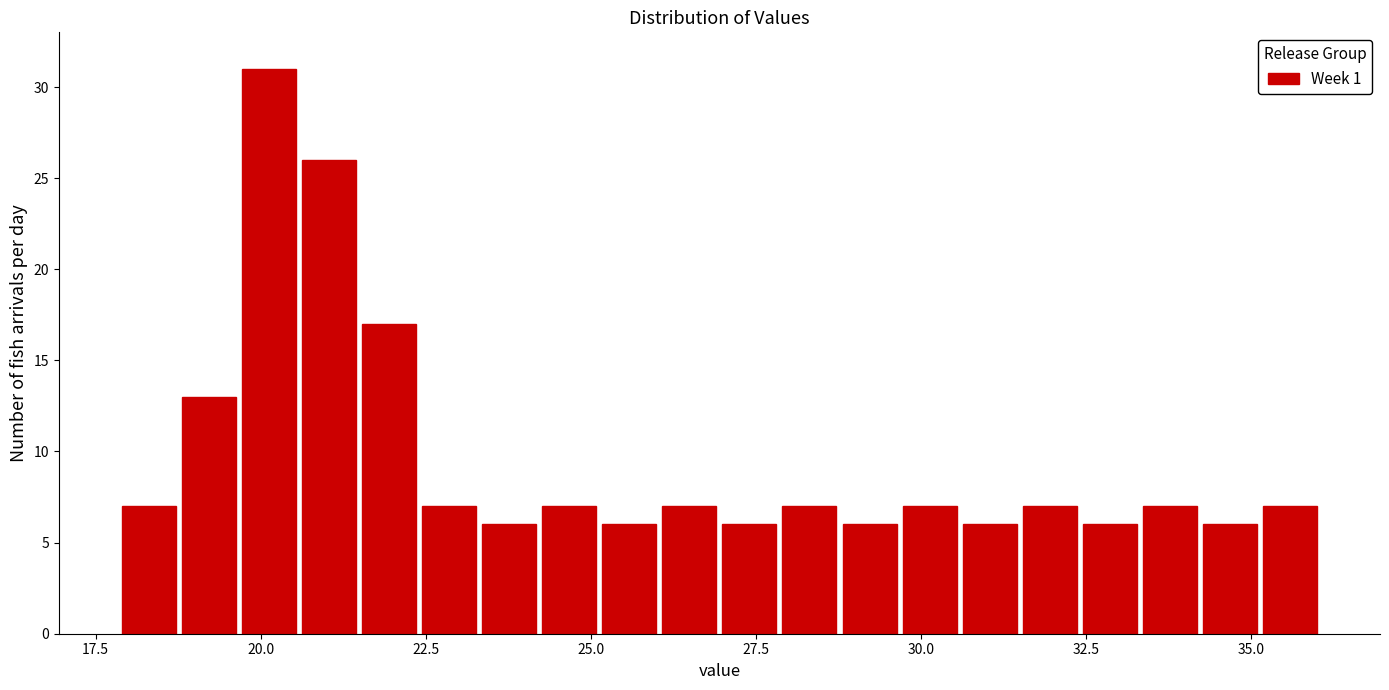

Read against the x-axis, roughly where is the centre of the tallest bar?

20.0